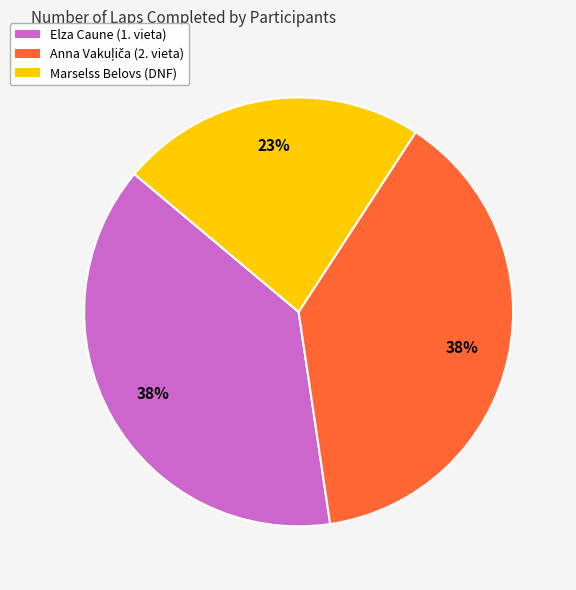

Which category has the smallest portion of the pie?

Marselss Belovs (DNF)